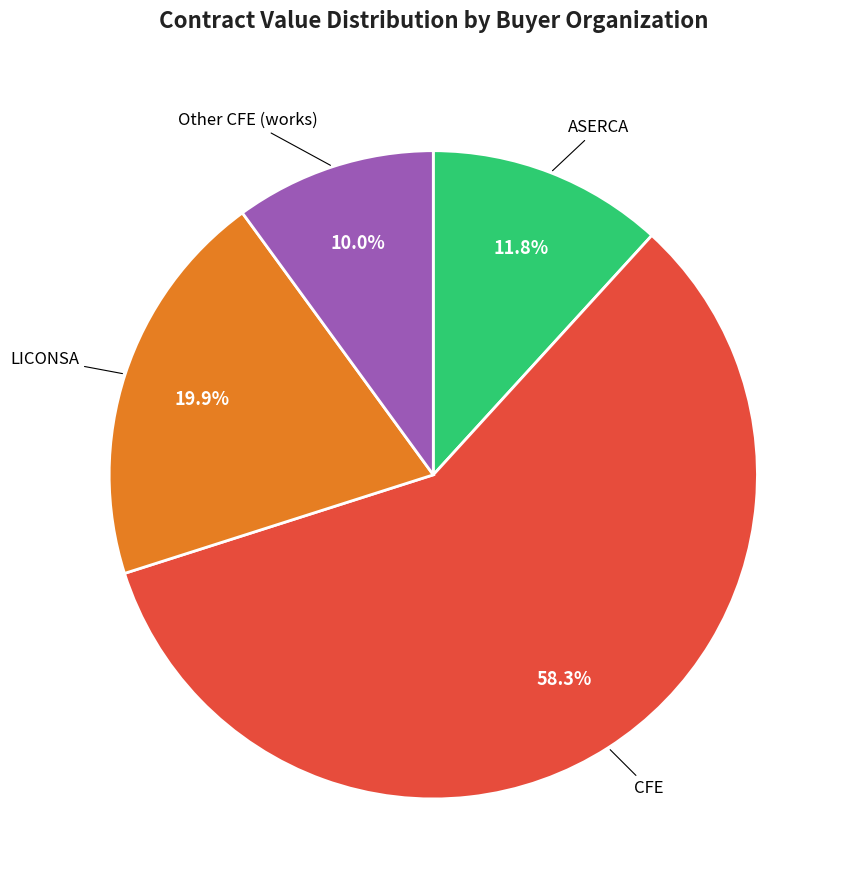

Which has a higher value, ASERCA or CFE?

CFE